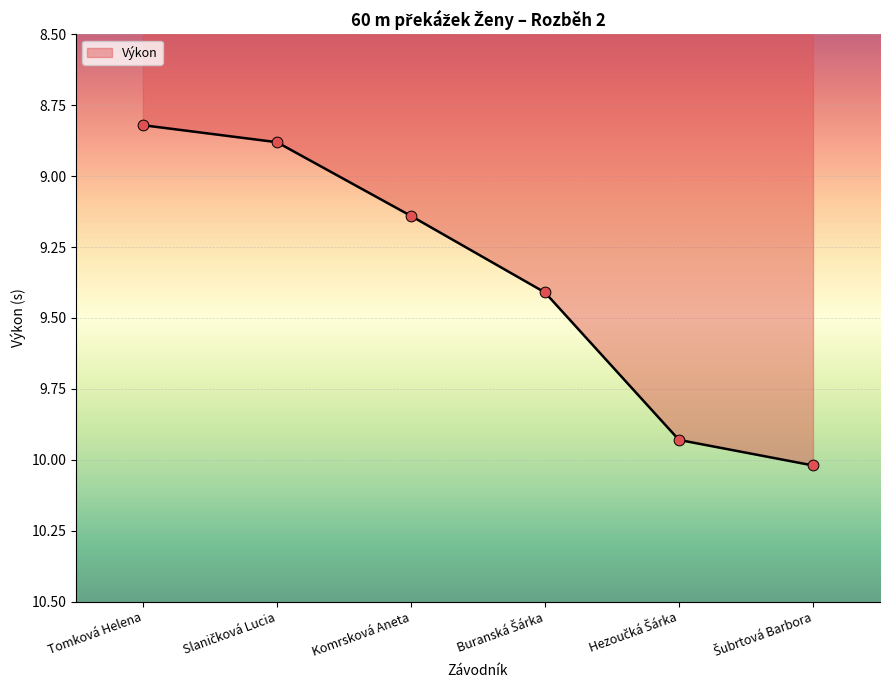

What position from the right is Komrsková Aneta?

4